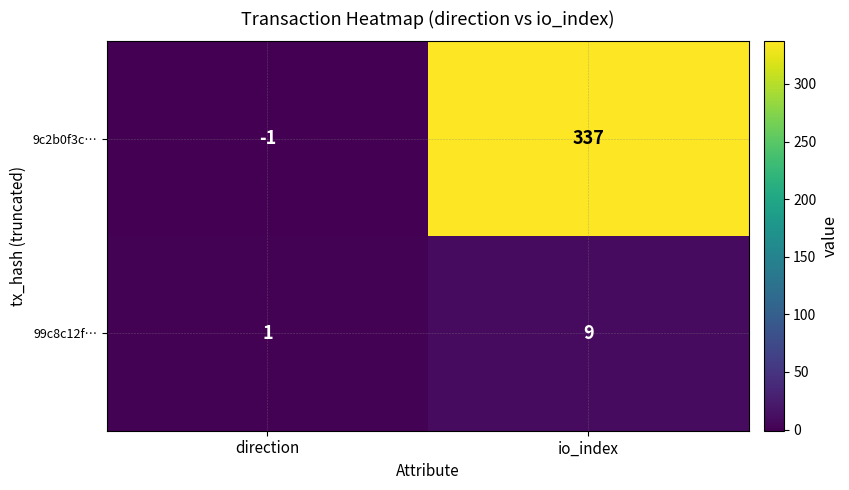

How many data points in 9c2b0f3c… are less than 337?

1